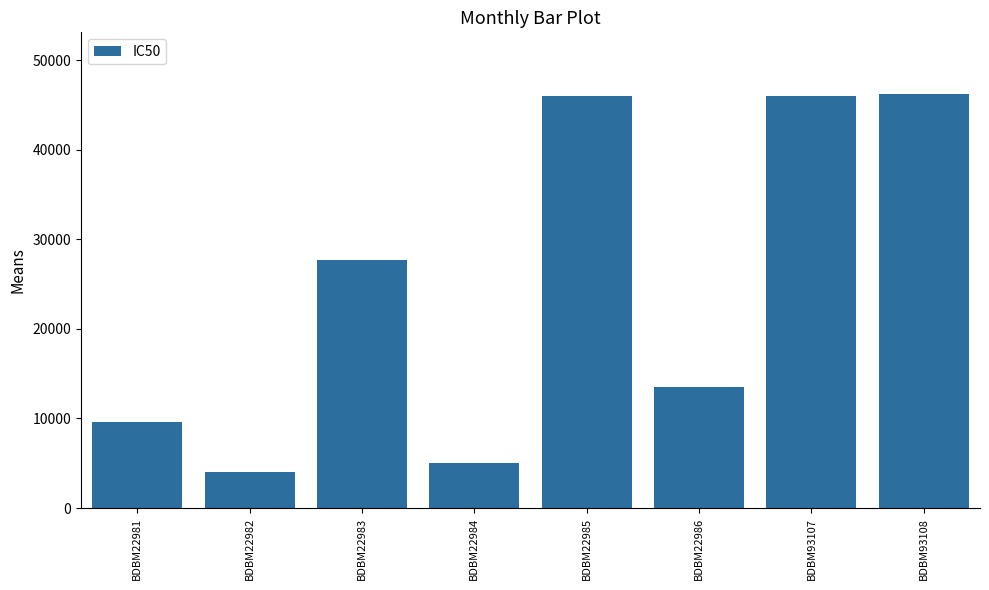

What is the smallest value displayed?

4000